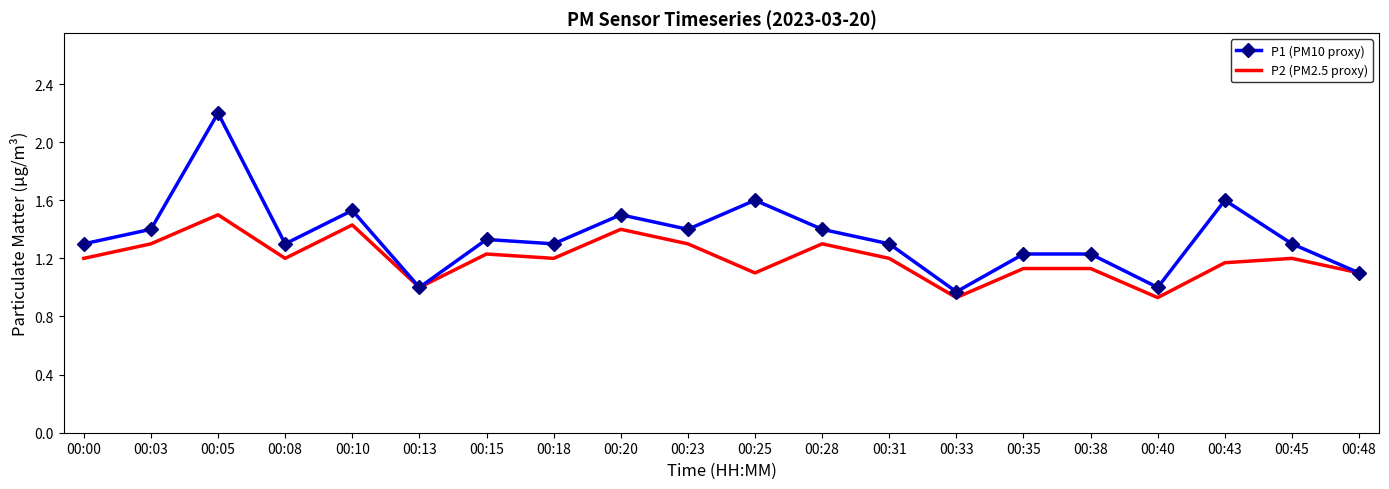

What is the maximum value shown in the chart?

2.2